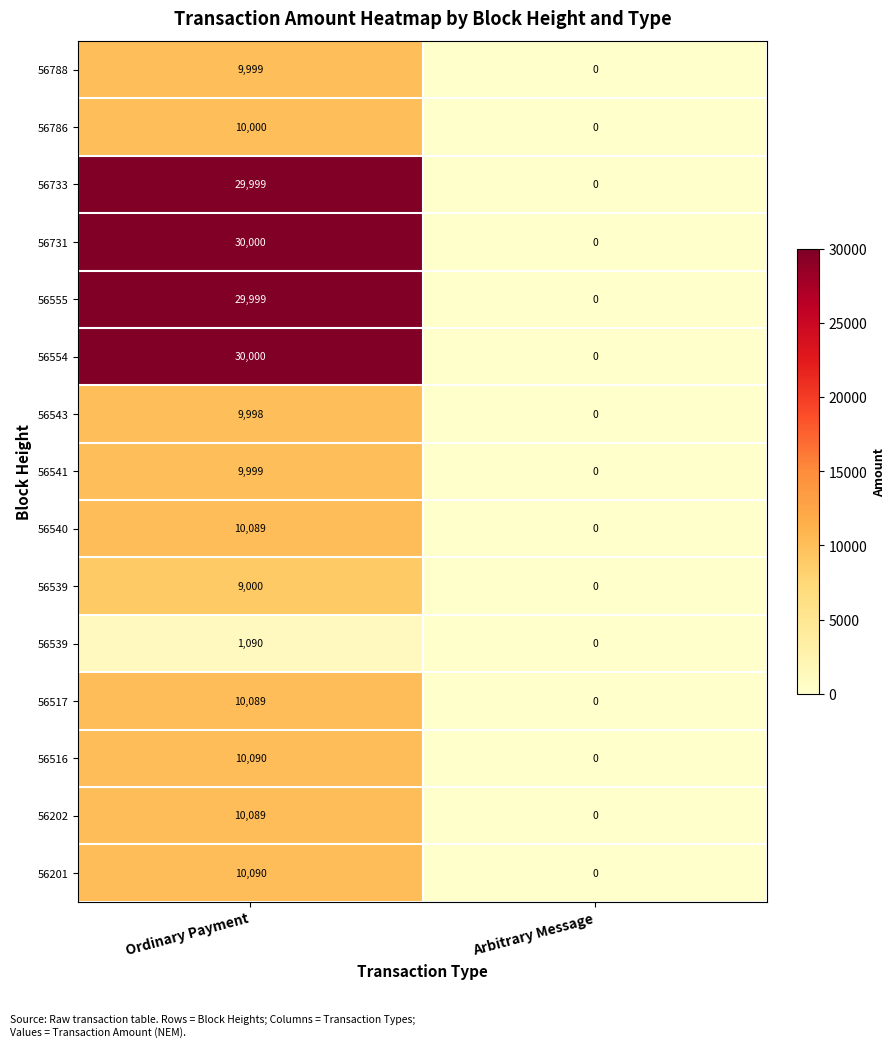

How many distinct data groups are displayed?

15